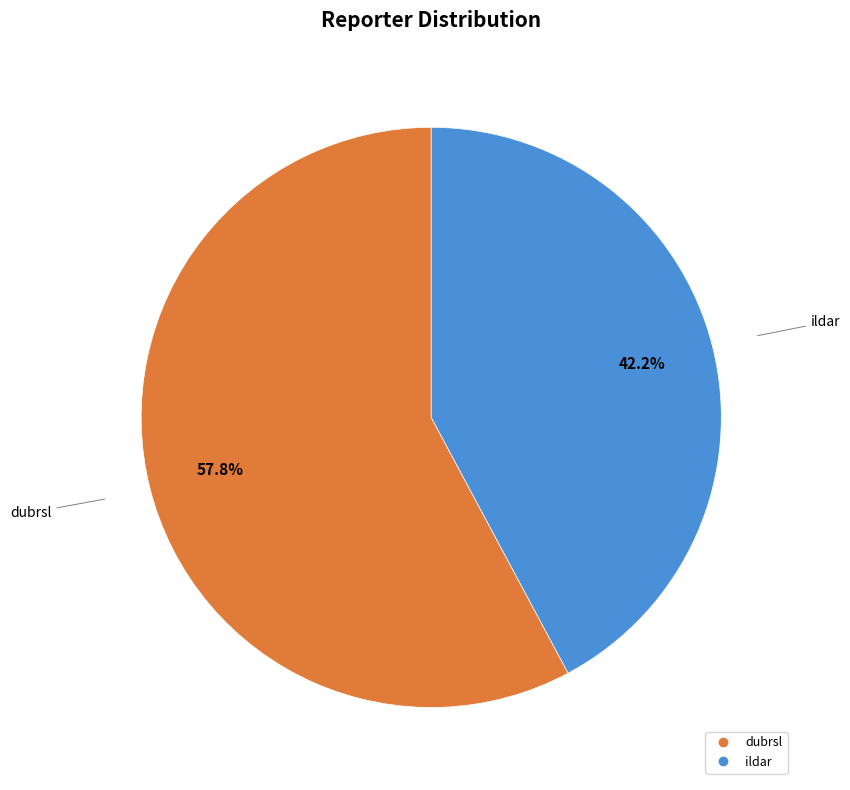

Combined, what portion of the pie is dubrsl and ildar?

100.0%